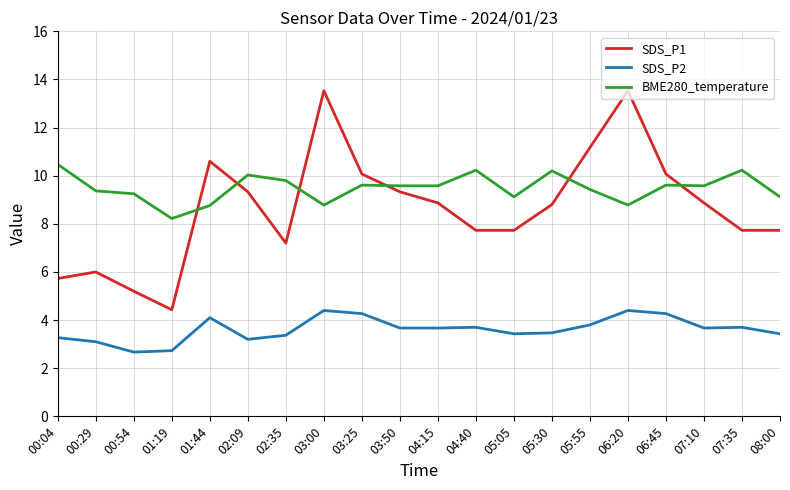

Is the value of SDS_P1 at 07:35 greater than the value of BME280_temperature at 00:04?

No